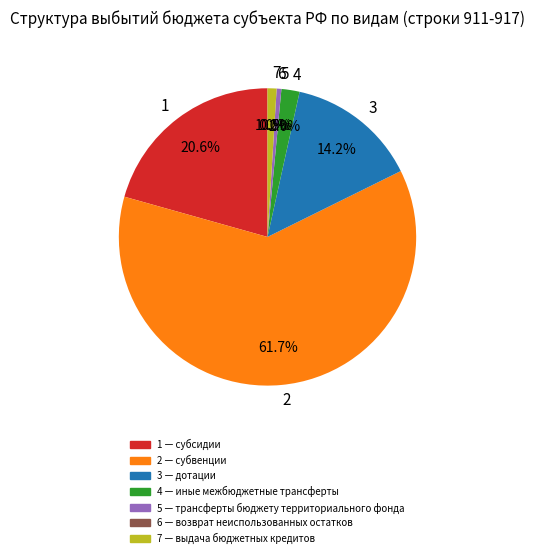

Is there a majority slice in this chart?

Yes